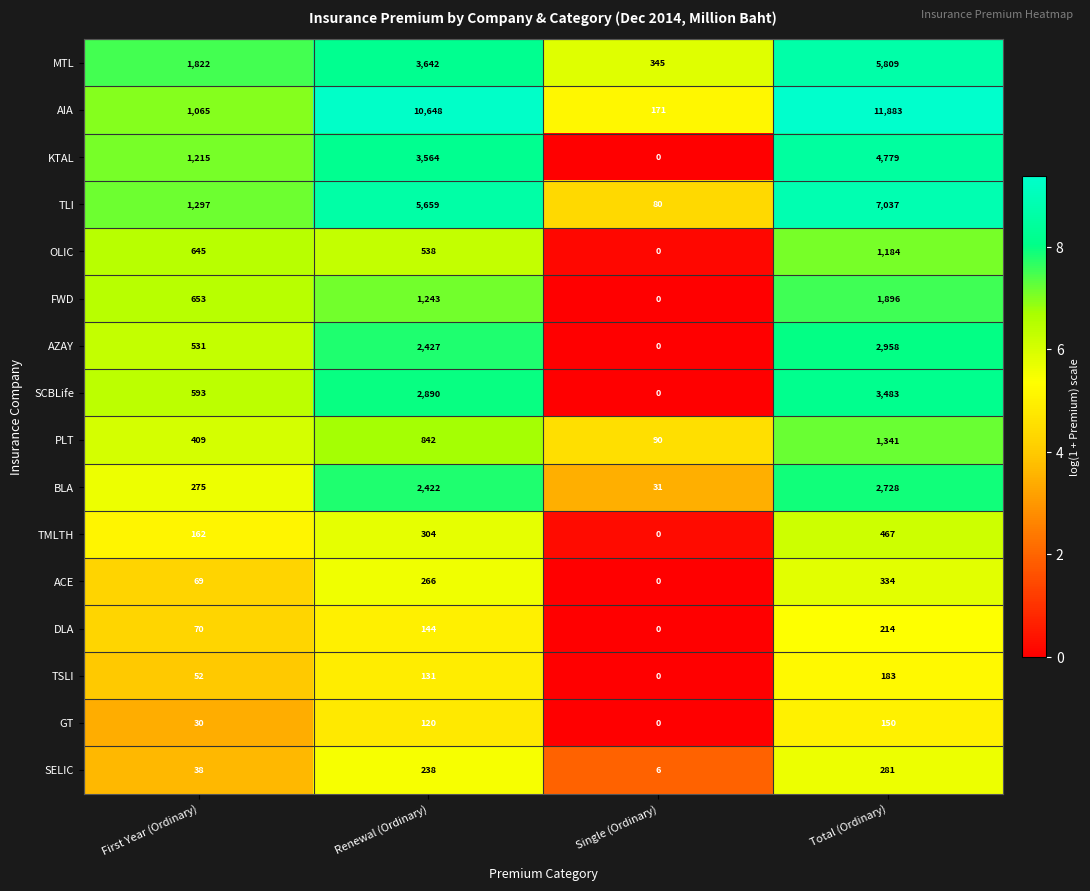

True or false: ACE has a value of 394 at Renewal (Ordinary).

False